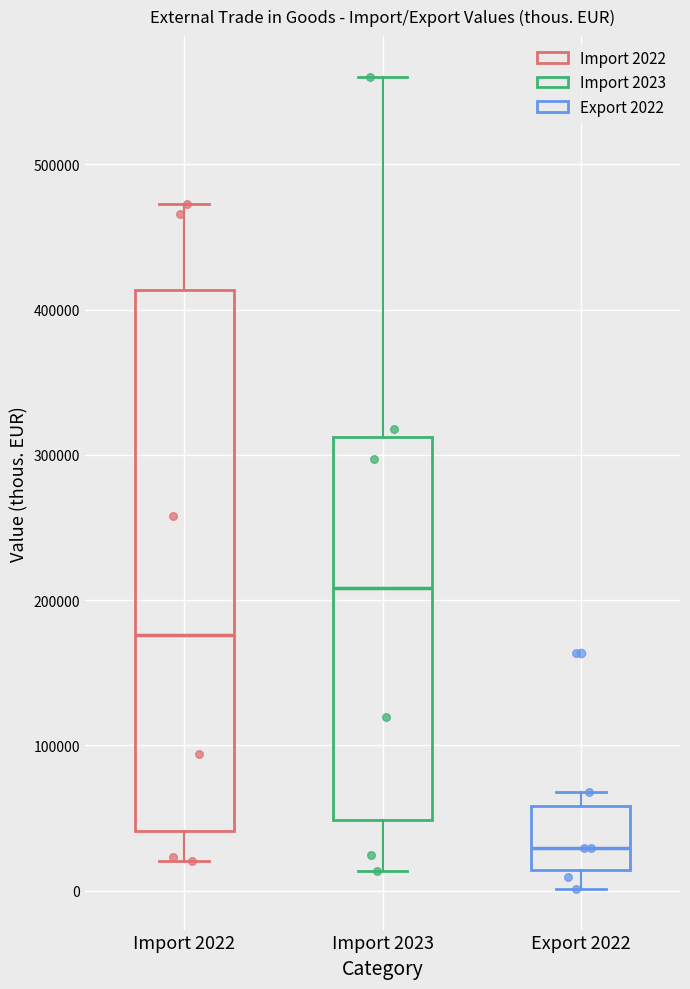

Where is the lower edge of the box for Import 2023 on the y-axis? The values are not printed on the chart, so give them approximately, as read against the axis.

50000